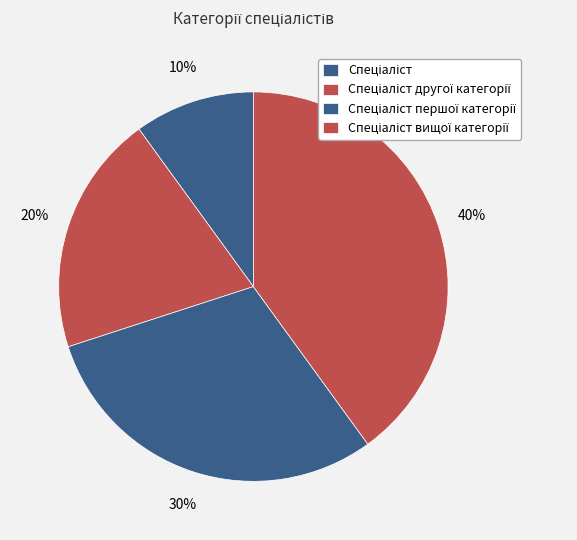

Count the number of slices in the pie.

4